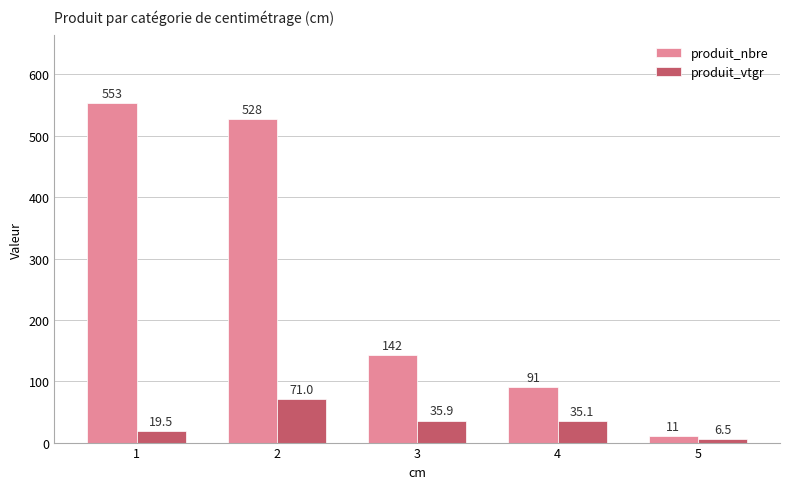

Between 2 and 5, which series saw the biggest shift?

produit_nbre